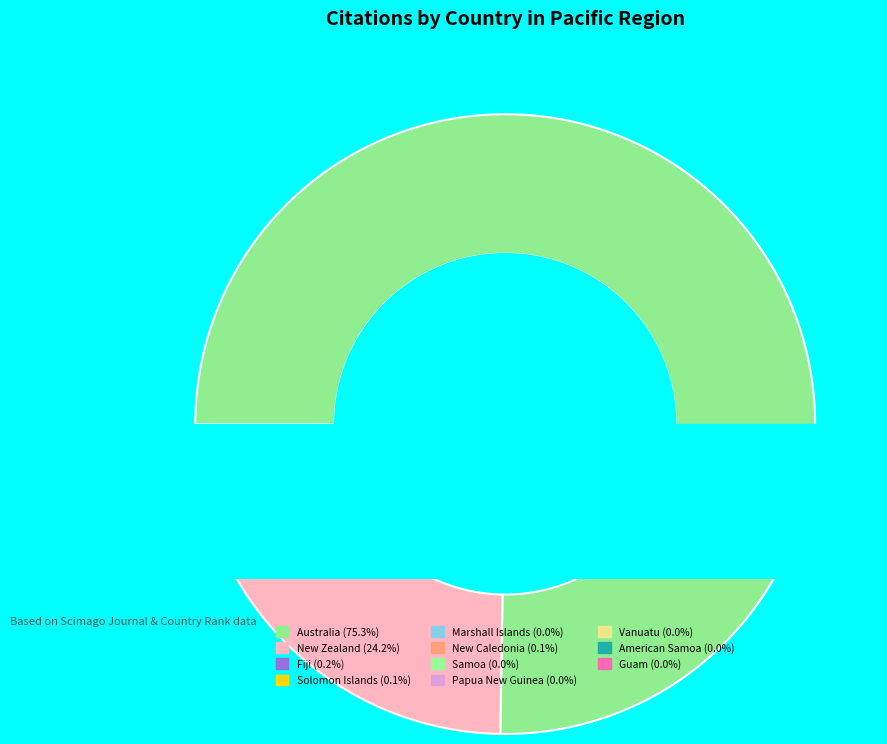

Between American Samoa and Samoa, which is larger?

Samoa